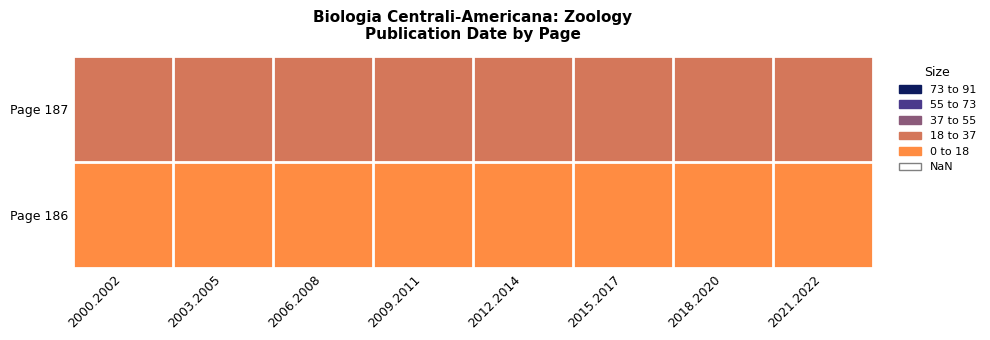

Rank the series by their maximum value, from highest to lowest.

Page 187, Page 186